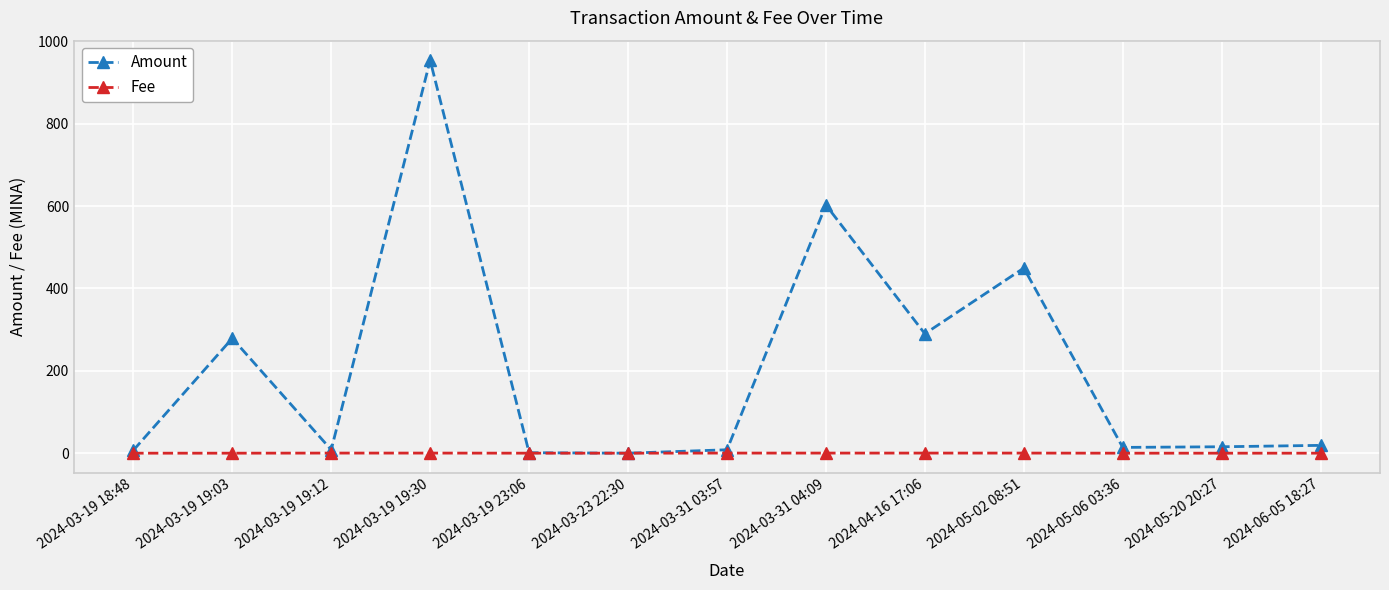

Is it true that Amount equals 7.0 at 2024-03-19 18:48?

True